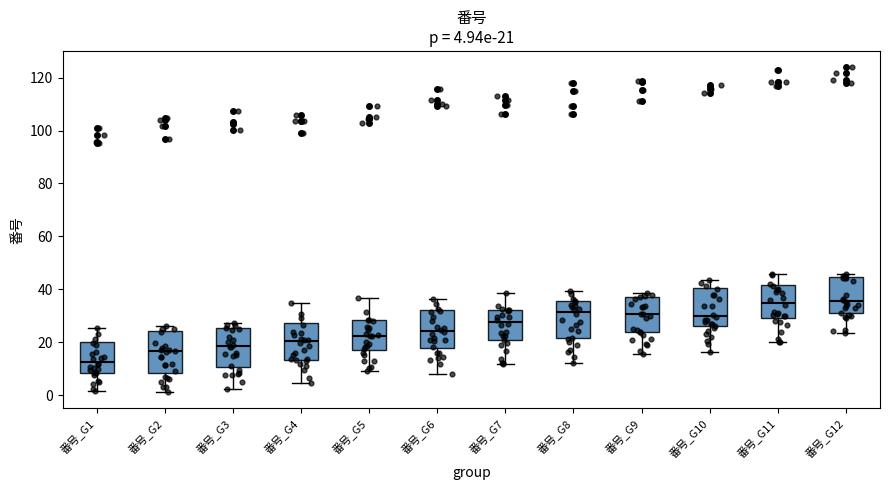

Which box has the lowest median line?

番号_G1